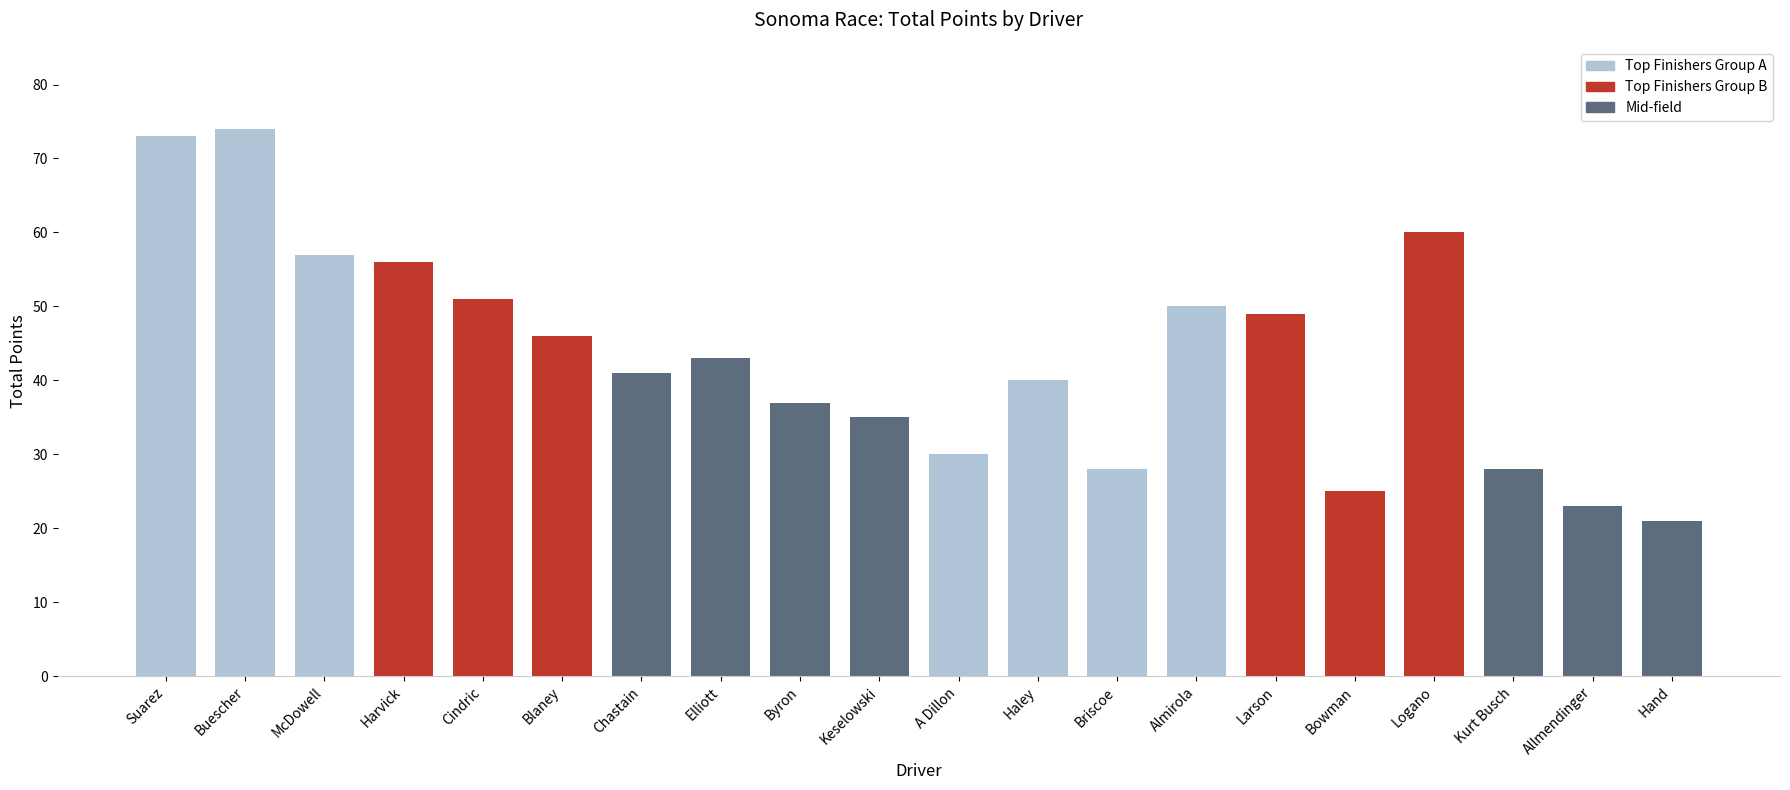

Between Cindric and A Dillon, which is larger?

Cindric